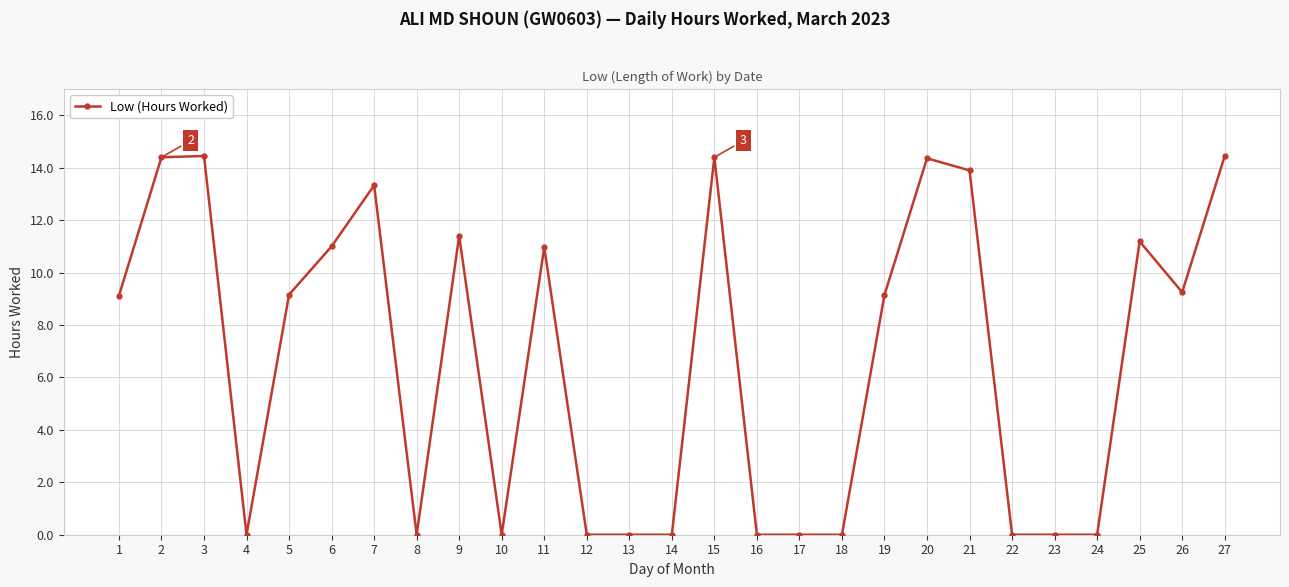

How many categories are shown in the chart?

27